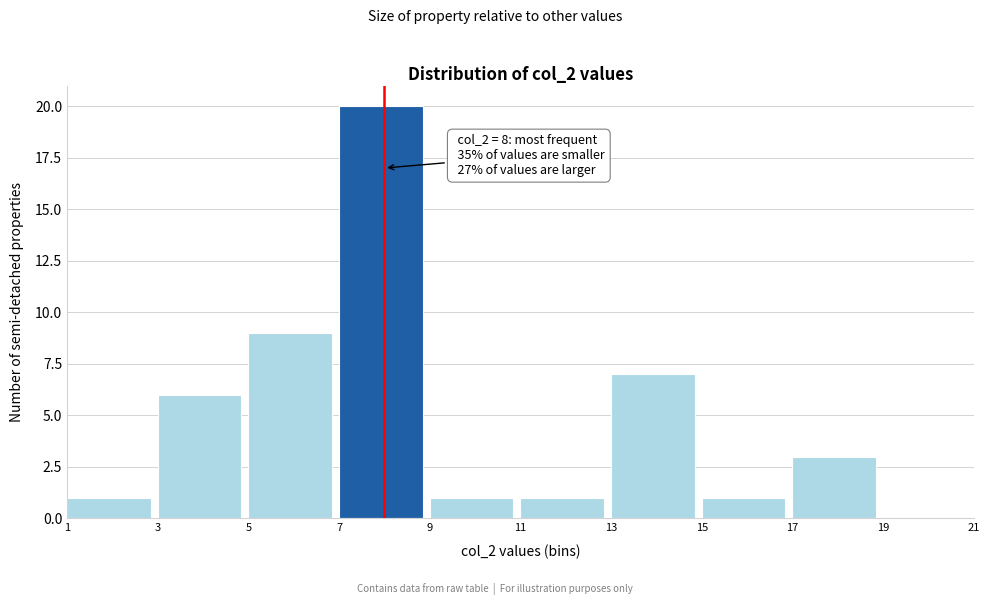

Over which range of the x-axis is the bar tallest?

7 to 9